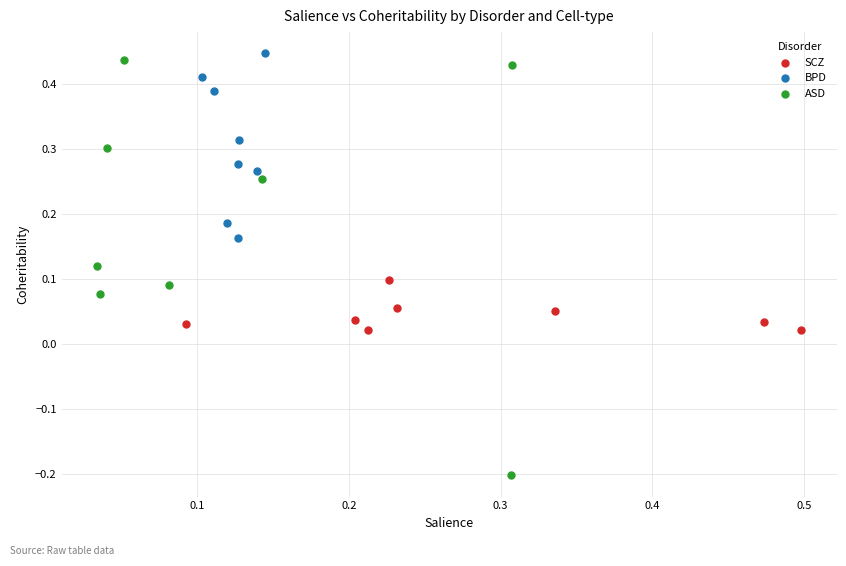

Which series contains the lowest Y value?

ASD